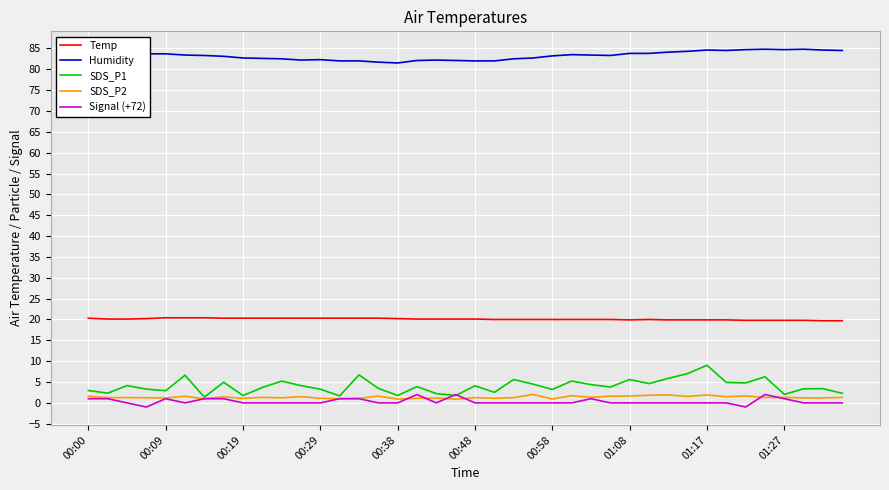

Which series has the largest range (max minus min)?

SDS_P1